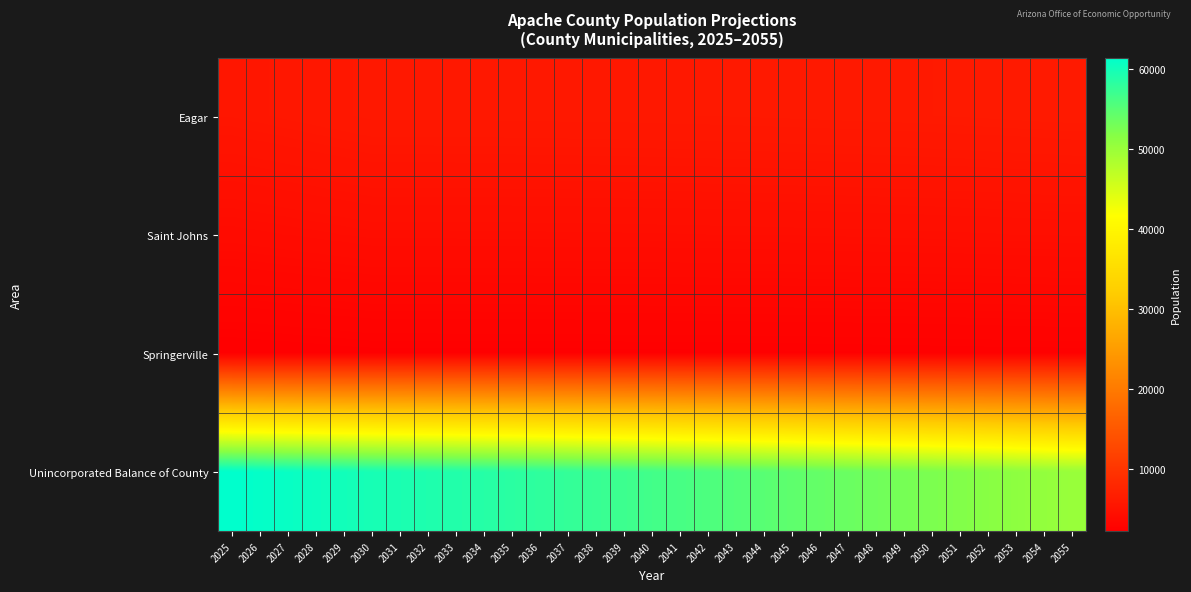

What is the maximum value shown in the chart?

61380